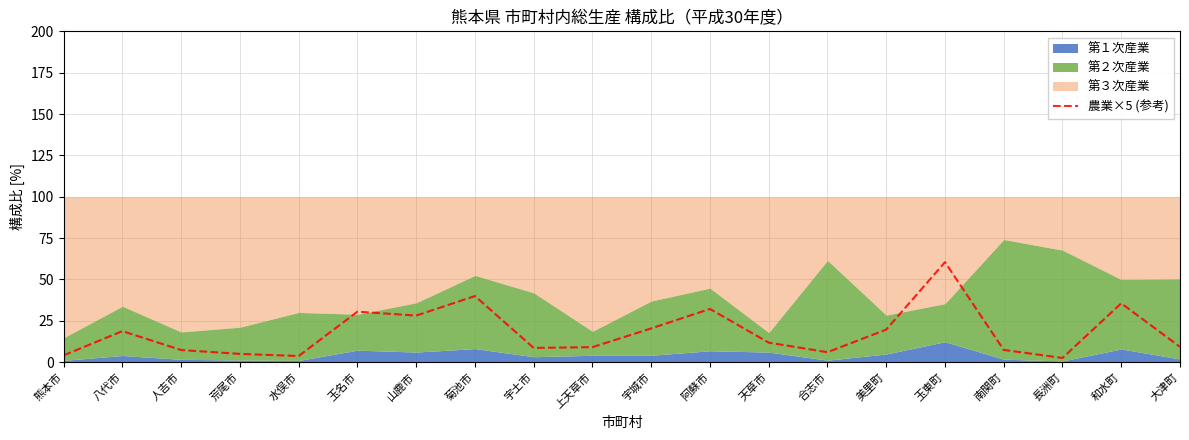

What is the sum of all values?

360.9